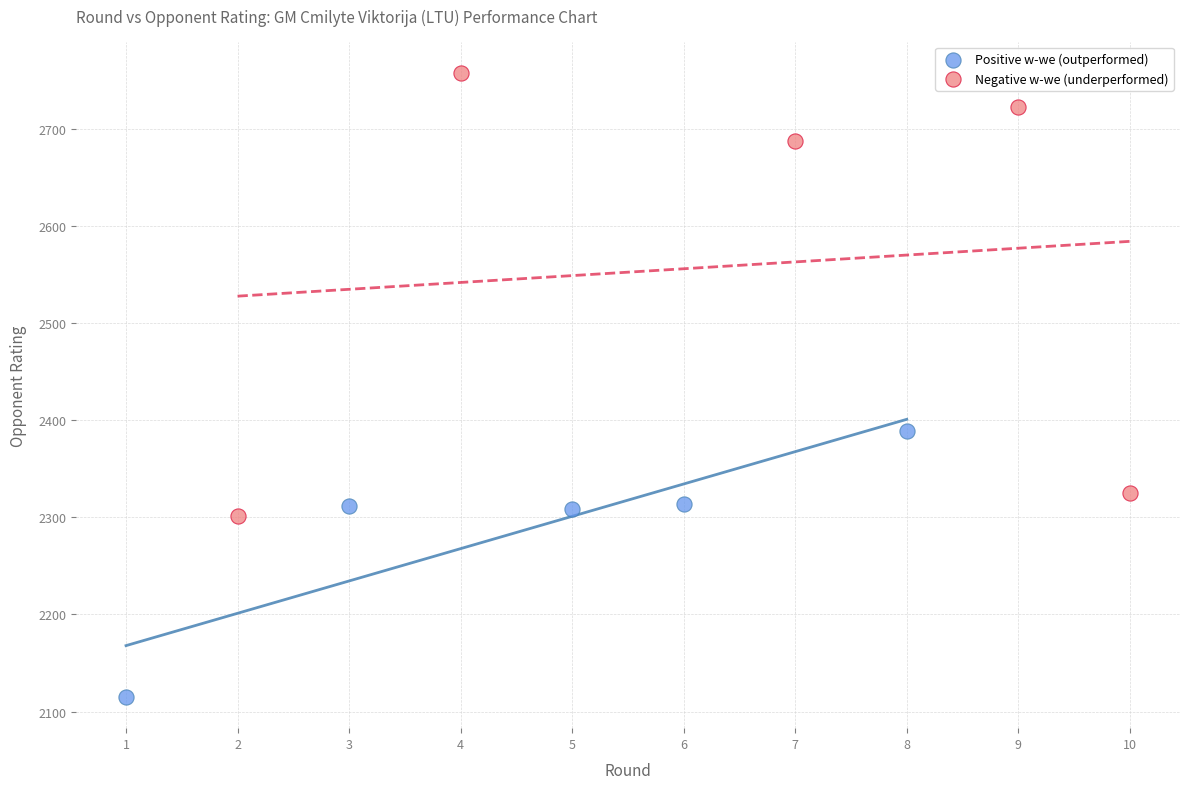

What are all the series names shown in the legend?

Positive w-we (outperformed), Negative w-we (underperformed)